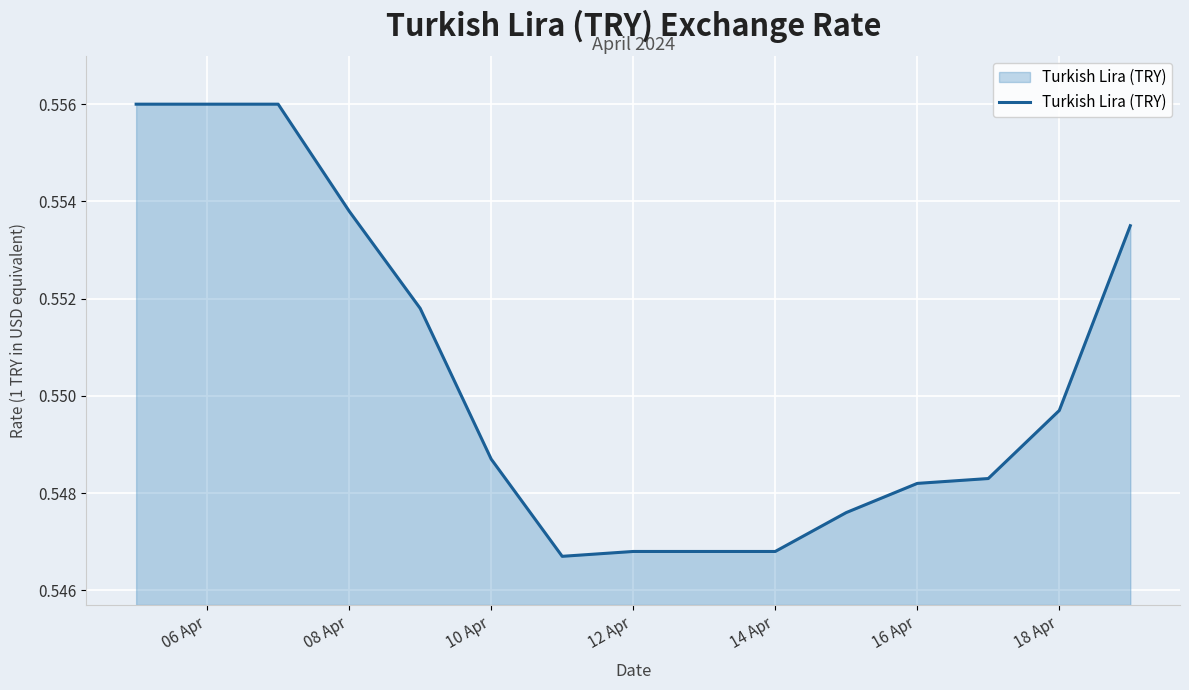

Does the chart have visible grid lines?

Yes